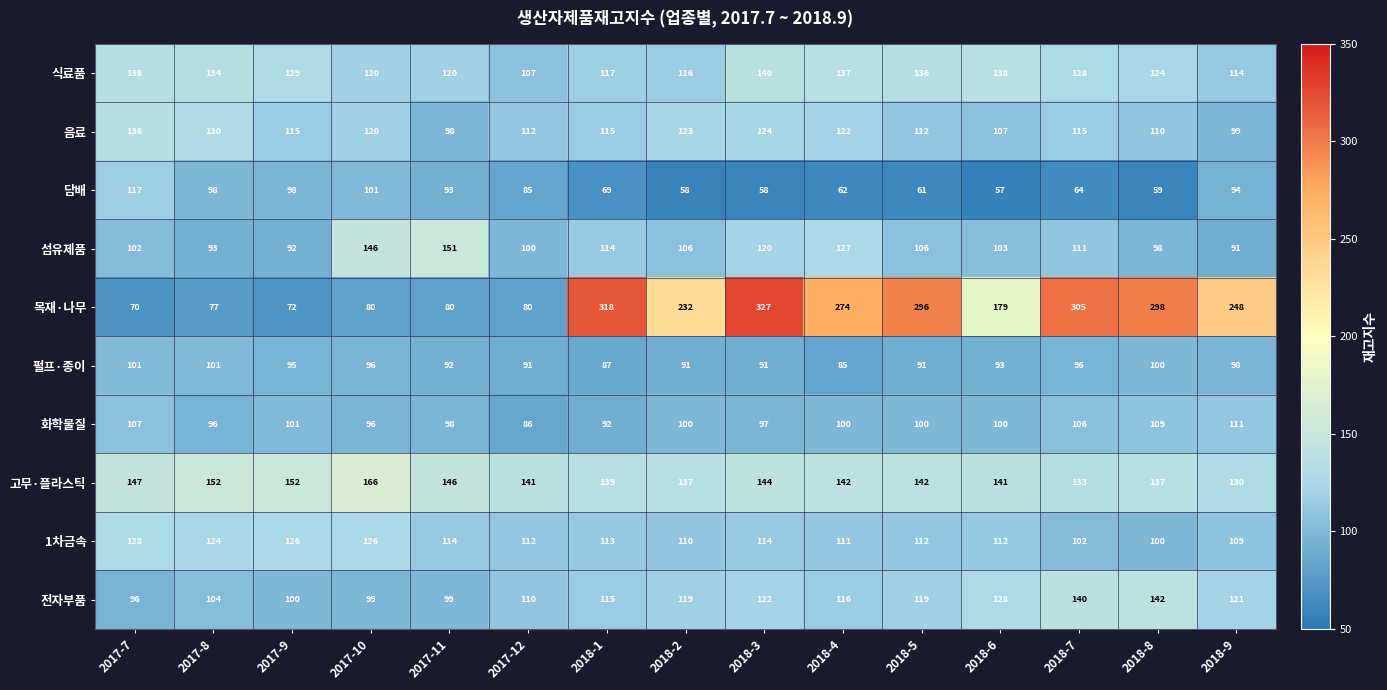

At which category does the chart reach its peak across all series?

2018-3